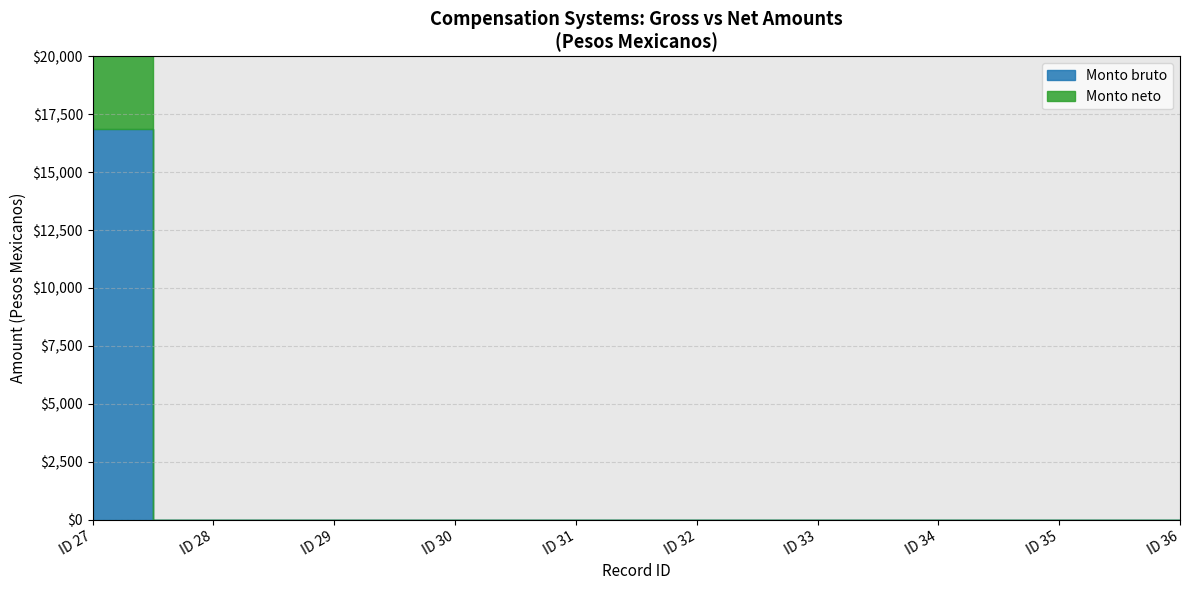

What are all the series names shown in the legend?

Monto bruto, Monto neto